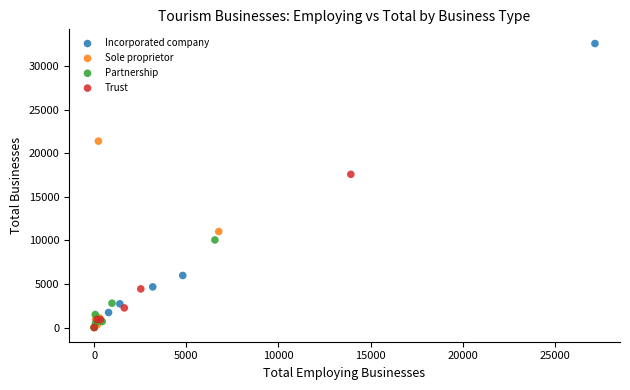

What are all the series names shown in the legend?

Incorporated company, Sole proprietor, Partnership, Trust